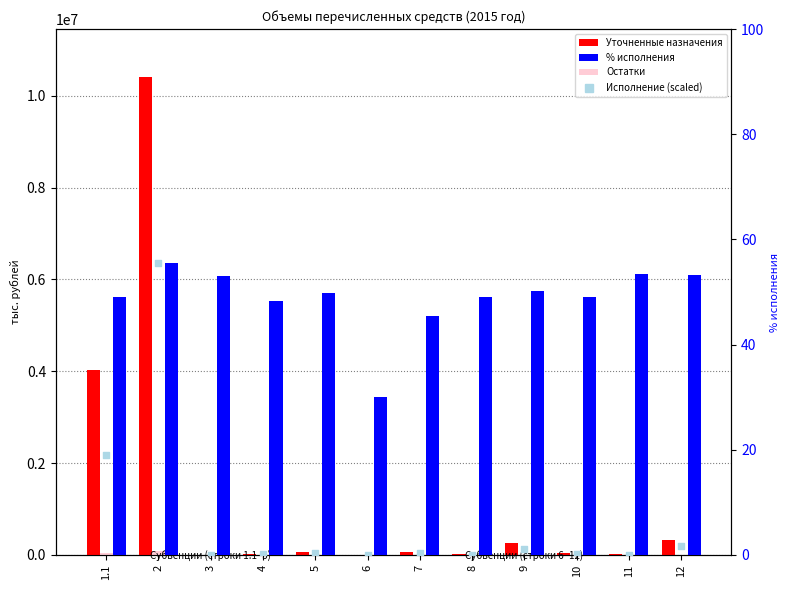

Which series contains the highest Y value?

Уточненные назначения (тыс.руб.)